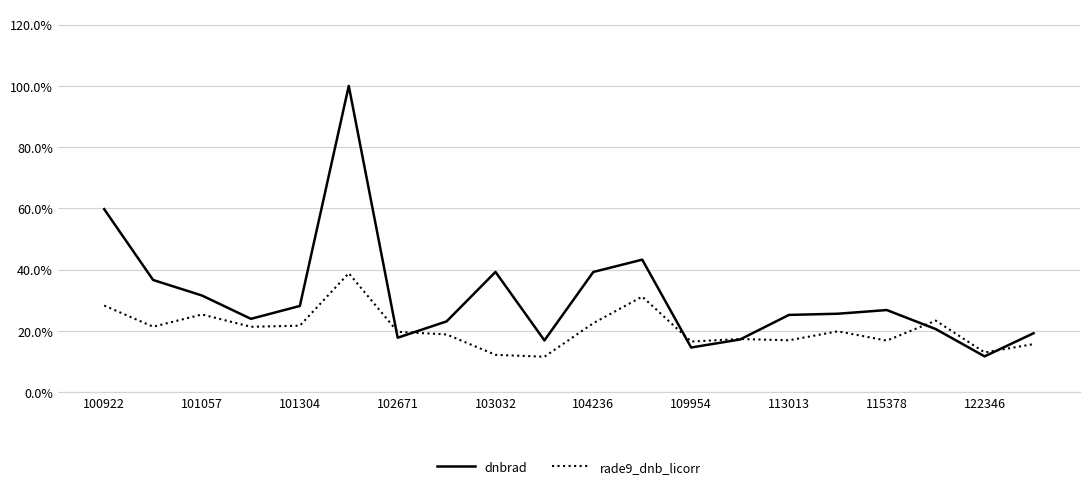

What are all the series names shown in the legend?

dnbrad, rade9_dnb_licorr